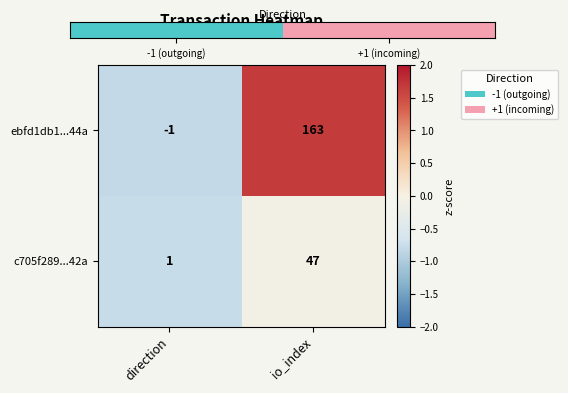

What is the sum of all ebfd1db1...44a values?

162